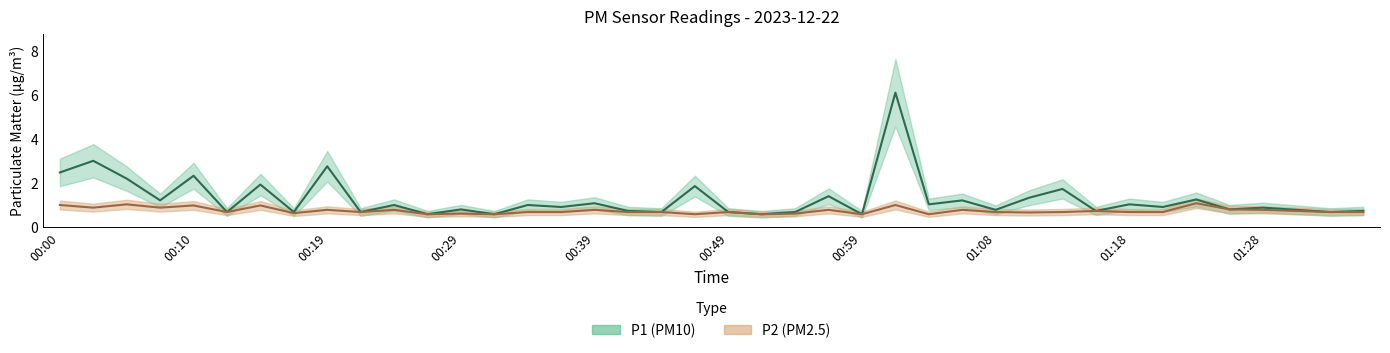

How many lines are shown in the chart?

2